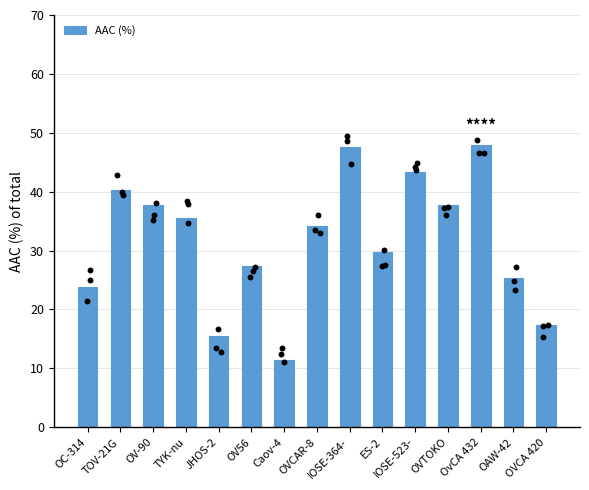

Approximately how many times larger is the value at OV-90 compared to IOSE-523-?

0.9